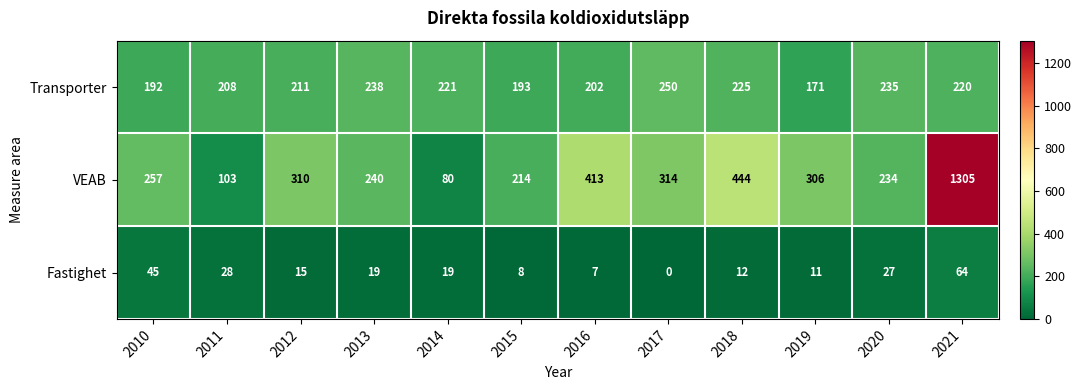

The Fastighet series shows 76 at 2010. True or false?

False